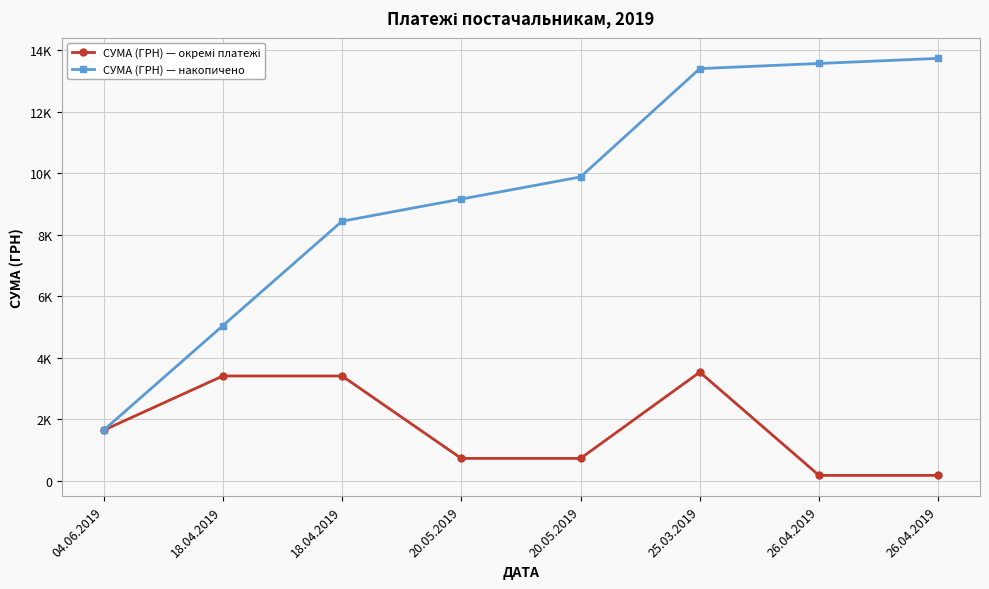

Is it true that СУМА (ГРН) — накопичено equals 9159.8 at 20.05.2019?

True